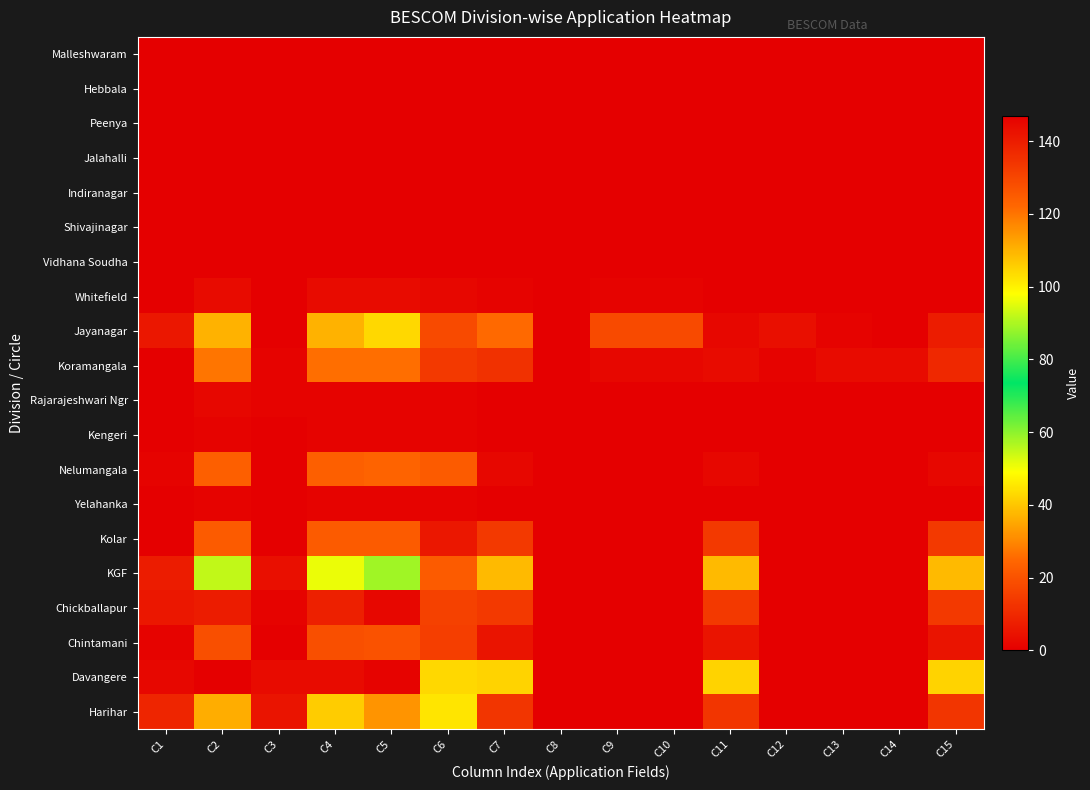

Reading left to right, extract all data points from this chart.

Malleshwaram: C1=0	C2=0	C3=0	C4=0	C5=0	C6=0	C7=0	C8=0	C9=0	C10=0	C11=0	C12=0	C13=0	C14=0	C15=0
Hebbala: C1=0	C2=0	C3=0	C4=0	C5=0	C6=0	C7=0	C8=0	C9=0	C10=0	C11=0	C12=0	C13=0	C14=0	C15=0
Peenya: C1=0	C2=0	C3=0	C4=0	C5=0	C6=0	C7=0	C8=0	C9=0	C10=0	C11=0	C12=0	C13=0	C14=0	C15=0
Jalahalli: C1=0	C2=0	C3=0	C4=0	C5=0	C6=0	C7=0	C8=0	C9=0	C10=0	C11=0	C12=0	C13=0	C14=0	C15=0
Indiranagar: C1=0	C2=0	C3=0	C4=0	C5=0	C6=0	C7=0	C8=0	C9=0	C10=0	C11=0	C12=0	C13=0	C14=0	C15=0
Shivajinagar: C1=0	C2=0	C3=0	C4=0	C5=0	C6=0	C7=0	C8=0	C9=0	C10=0	C11=0	C12=0	C13=0	C14=0	C15=0
Vidhana Soudha: C1=0	C2=0	C3=0	C4=0	C5=0	C6=0	C7=0	C8=0	C9=0	C10=0	C11=0	C12=0	C13=0	C14=0	C15=0
Whitefield: C1=0	C2=3	C3=0	C4=3	C5=3	C6=2	C7=1	C8=0	C9=1	C10=1	C11=0	C12=0	C13=0	C14=0	C15=0
Jayanagar: C1=6	C2=37	C3=0	C4=37	C5=43	C6=18	C7=25	C8=0	C9=18	C10=18	C11=2	C12=4	C13=1	C14=0	C15=7
Koramangala: C1=0	C2=27	C3=1	C4=26	C5=26	C6=14	C7=12	C8=0	C9=2	C10=2	C11=3	C12=1	C13=3	C14=3	C15=10
Rajarajeshwari Ngr: C1=0	C2=2	C3=1	C4=1	C5=1	C6=1	C7=0	C8=0	C9=0	C10=0	C11=0	C12=0	C13=0	C14=0	C15=0
Kengeri: C1=0	C2=1	C3=0	C4=1	C5=1	C6=1	C7=0	C8=0	C9=0	C10=0	C11=0	C12=0	C13=0	C14=0	C15=0
Nelumangala: C1=1	C2=23	C3=0	C4=23	C5=24	C6=22	C7=2	C8=0	C9=0	C10=0	C11=2	C12=0	C13=0	C14=0	C15=2
Yelahanka: C1=0	C2=1	C3=0	C4=1	C5=1	C6=1	C7=0	C8=0	C9=0	C10=0	C11=0	C12=0	C13=0	C14=0	C15=0
Kolar: C1=0	C2=22	C3=0	C4=22	C5=22	C6=6	C7=14	C8=0	C9=0	C10=0	C11=14	C12=0	C13=0	C14=0	C15=14
KGF: C1=7	C2=55	C3=4	C4=51	C5=58	C6=22	C7=38	C8=0	C9=0	C10=0	C11=38	C12=0	C13=0	C14=0	C15=38
Chickballapur: C1=6	C2=140	C3=1	C4=139	C5=145	C6=131	C7=14	C8=0	C9=0	C10=0	C11=14	C12=0	C13=0	C14=0	C15=14
Chintamani: C1=1	C2=19	C3=0	C4=19	C5=20	C6=15	C7=5	C8=0	C9=0	C10=0	C11=5	C12=0	C13=0	C14=0	C15=5
Davangere: C1=2	C2=147	C3=3	C4=144	C5=146	C6=104	C7=42	C8=0	C9=0	C10=0	C11=42	C12=0	C13=0	C14=0	C15=42
Harihar: C1=9	C2=111	C3=5	C4=106	C5=115	C6=102	C7=13	C8=0	C9=0	C10=0	C11=13	C12=0	C13=0	C14=0	C15=13